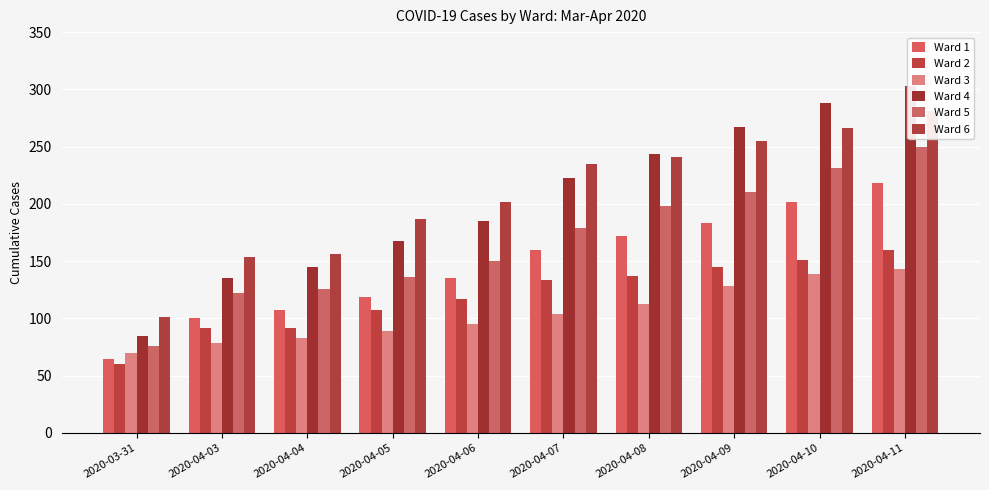

What is the minimum value for Ward 4?

85